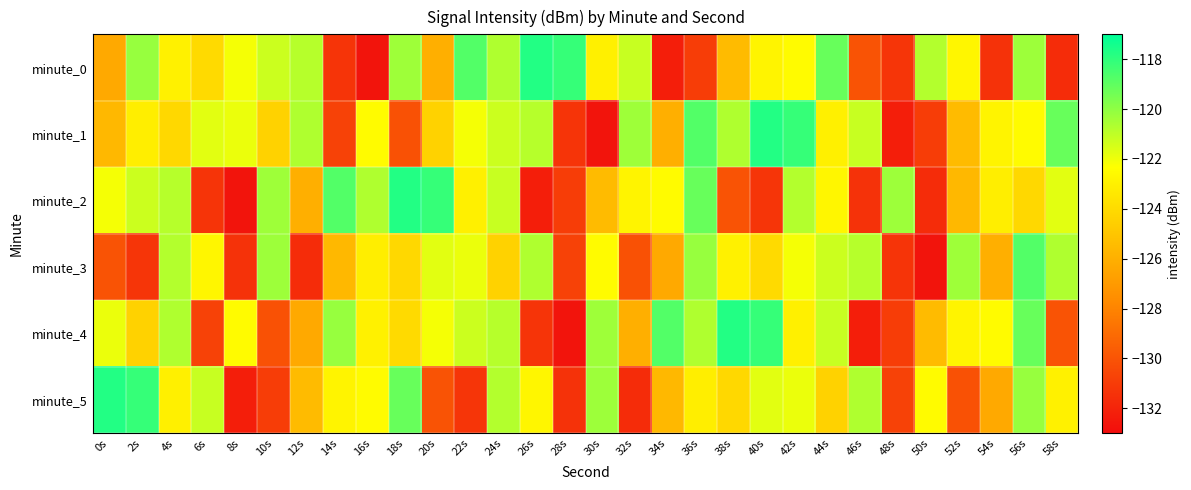

Reading left to right, transcribe all the data shown in this chart.

minute_0: 0s=-126.3	2s=-120.2	4s=-123.0	6s=-124.1	8s=-122.1	10s=-121.3	12s=-120.8	14s=-131.3	16s=-132.7	18s=-120.3	20s=-126.0	22s=-118.7	24s=-120.7	26s=-117.7	28s=-118.1	30s=-123.0	32s=-121.2	34s=-132.2	36s=-131.0	38s=-125.5	40s=-122.8	42s=-122.5	44s=-119.2	46s=-130.0	48s=-131.3	50s=-120.8	52s=-122.7	54s=-131.4	56s=-120.3	58s=-131.7
minute_1: 0s=-125.6	2s=-123.1	4s=-124.1	6s=-121.7	8s=-121.9	10s=-124.4	12s=-120.7	14s=-130.7	16s=-122.5	18s=-130.1	20s=-124.4	22s=-122.1	24s=-121.3	26s=-120.8	28s=-131.3	30s=-132.7	32s=-120.3	34s=-126.0	36s=-118.7	38s=-120.7	40s=-117.7	42s=-118.1	44s=-123.0	46s=-121.2	48s=-132.2	50s=-131.0	52s=-125.5	54s=-122.8	56s=-122.5	58s=-119.2
minute_2: 0s=-122.1	2s=-121.3	4s=-120.8	6s=-131.3	8s=-132.7	10s=-120.3	12s=-126.0	14s=-118.7	16s=-120.7	18s=-117.7	20s=-118.1	22s=-123.0	24s=-121.2	26s=-132.2	28s=-131.0	30s=-125.5	32s=-122.8	34s=-122.5	36s=-119.2	38s=-130.0	40s=-131.3	42s=-120.8	44s=-122.7	46s=-131.4	48s=-120.3	50s=-131.7	52s=-125.6	54s=-123.1	56s=-124.1	58s=-121.7
minute_3: 0s=-130.0	2s=-131.3	4s=-120.8	6s=-122.7	8s=-131.4	10s=-120.3	12s=-131.7	14s=-125.6	16s=-123.1	18s=-124.1	20s=-121.7	22s=-121.9	24s=-124.4	26s=-120.7	28s=-130.7	30s=-122.5	32s=-130.1	34s=-126.3	36s=-120.2	38s=-123.0	40s=-124.1	42s=-122.1	44s=-121.3	46s=-120.8	48s=-131.3	50s=-132.7	52s=-120.3	54s=-126.0	56s=-118.7	58s=-120.7
minute_4: 0s=-121.9	2s=-124.4	4s=-120.7	6s=-130.7	8s=-122.5	10s=-130.1	12s=-126.3	14s=-120.2	16s=-123.0	18s=-124.1	20s=-122.1	22s=-121.3	24s=-120.8	26s=-131.3	28s=-132.7	30s=-120.3	32s=-126.0	34s=-118.7	36s=-120.7	38s=-117.7	40s=-118.1	42s=-123.0	44s=-121.2	46s=-132.2	48s=-131.0	50s=-125.5	52s=-122.8	54s=-122.5	56s=-119.2	58s=-130.0
minute_5: 0s=-117.7	2s=-118.1	4s=-123.0	6s=-121.2	8s=-132.2	10s=-131.0	12s=-125.5	14s=-122.8	16s=-122.5	18s=-119.2	20s=-130.0	22s=-131.3	24s=-120.8	26s=-122.7	28s=-131.4	30s=-120.3	32s=-131.7	34s=-125.6	36s=-123.1	38s=-124.1	40s=-121.7	42s=-121.9	44s=-124.4	46s=-120.7	48s=-130.7	50s=-122.5	52s=-130.1	54s=-126.3	56s=-120.2	58s=-123.0